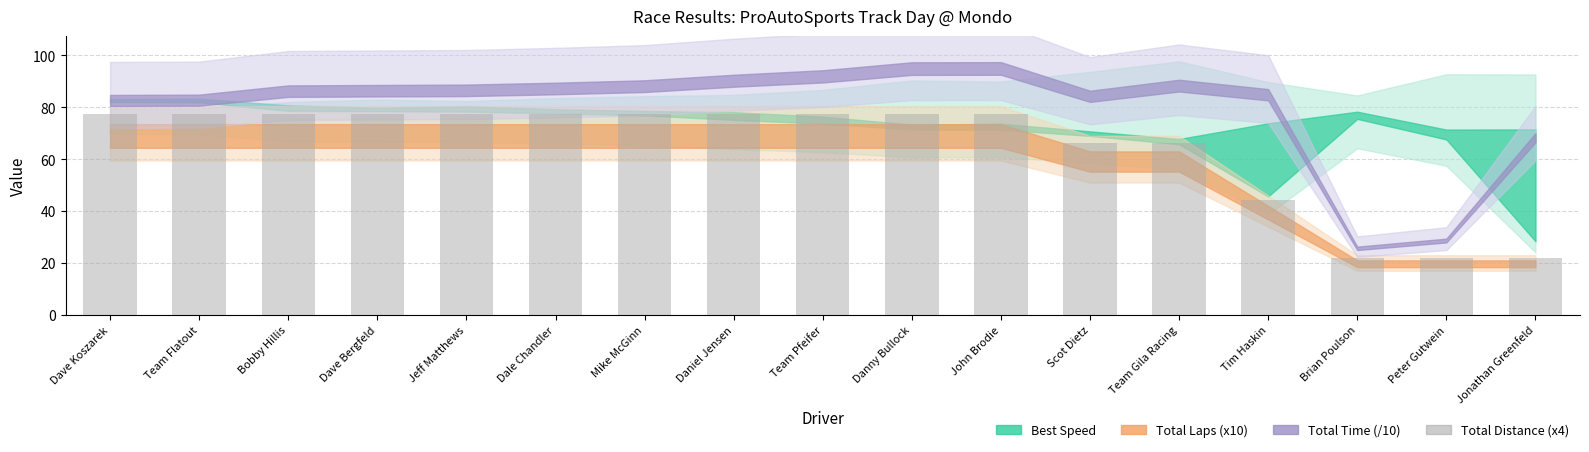

At which label is the value closest to 49?

Tim Haskin